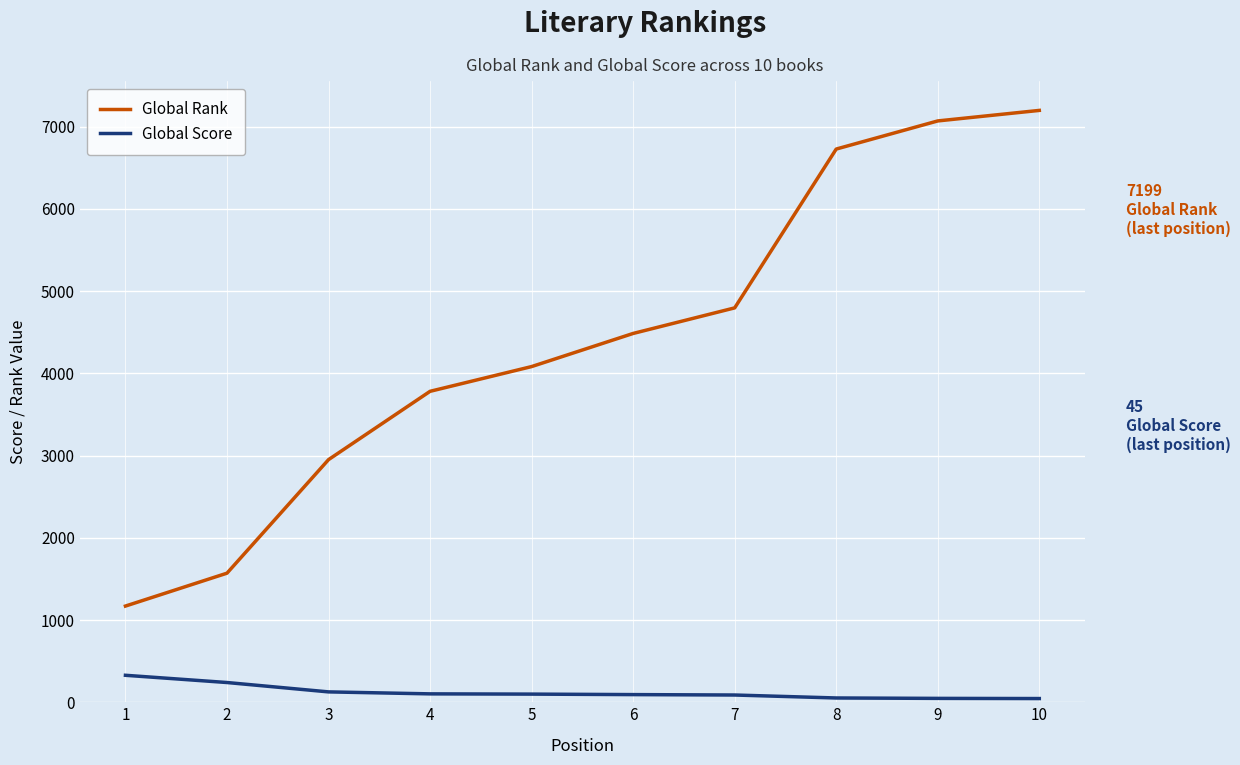

Between 1 and 5, which series saw the biggest shift?

Global Rank